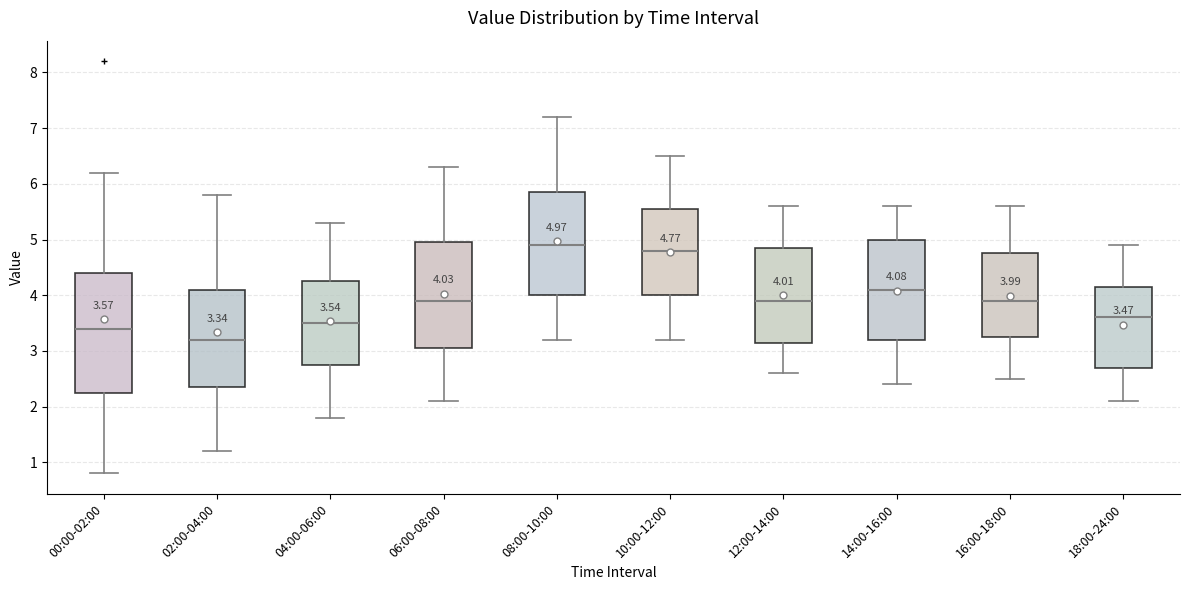

Which box's median line is the highest?

08:00-10:00